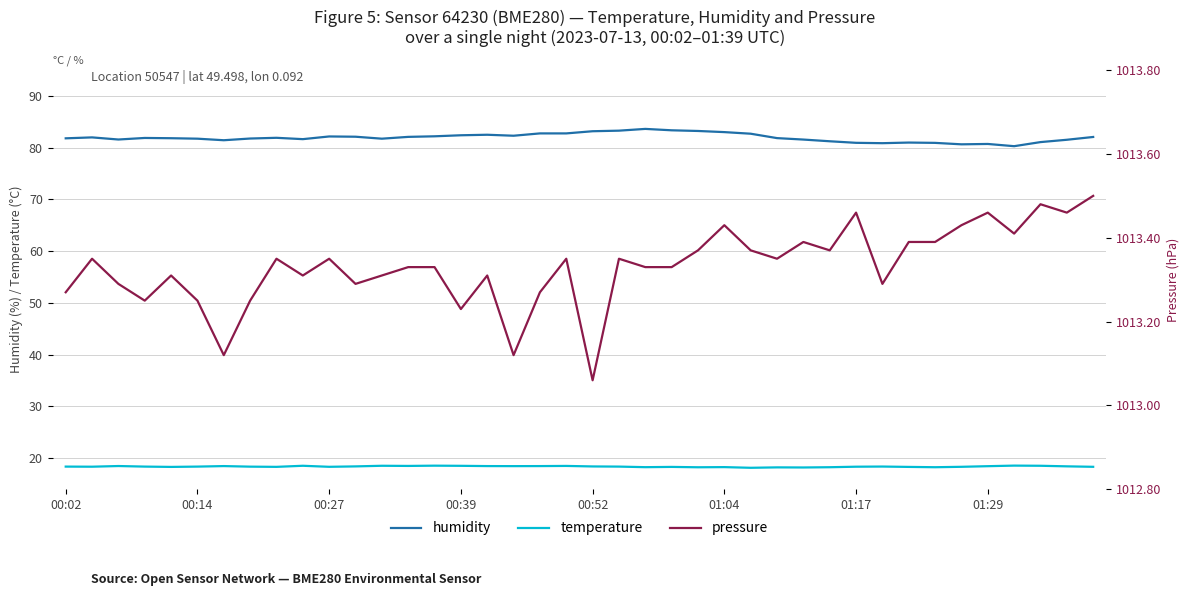

What is the maximum value shown in the chart?

1013.5